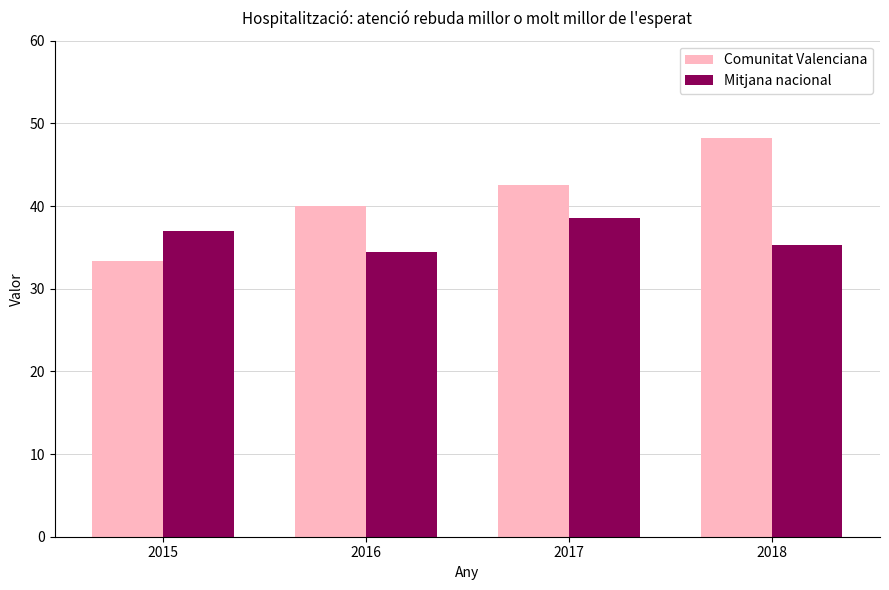

What is the greatest value displayed?

48.2